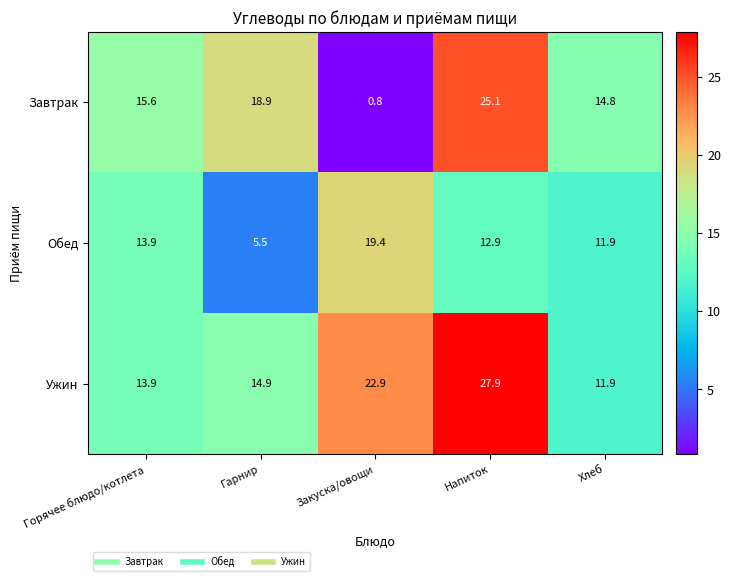

Rank the series by their maximum value, from lowest to highest.

Обед, Завтрак, Ужин